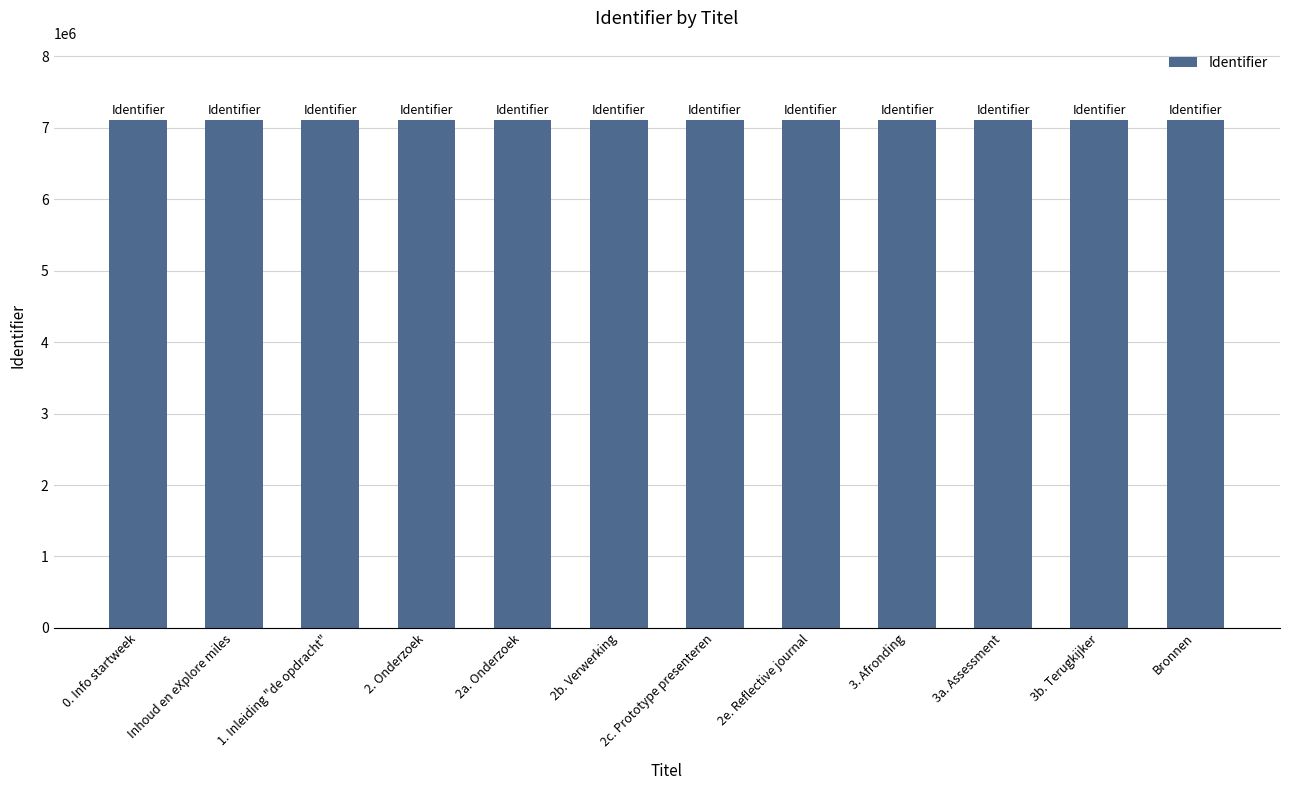

True or false: the data shows 11385303 at Inhoud en eXplore miles.

False